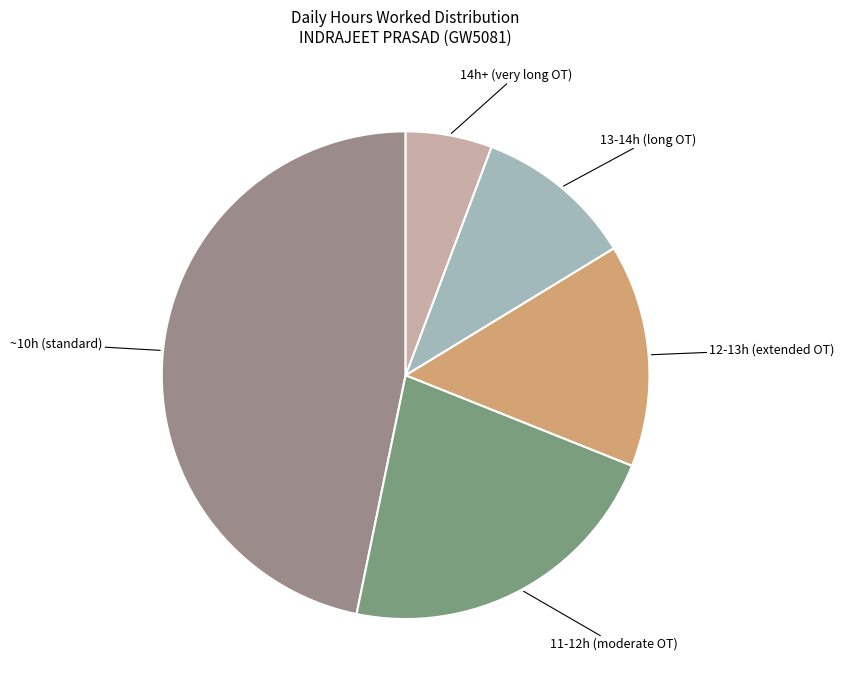

Is it true that ~10h (standard) is 47% of the pie?

True